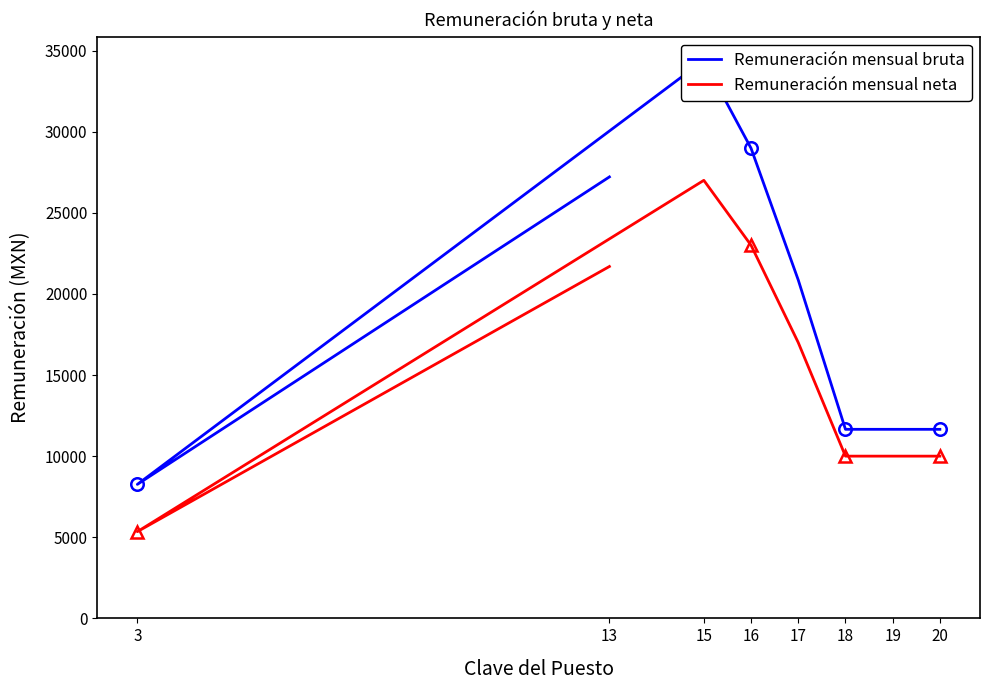

How many lines are shown in the chart?

2